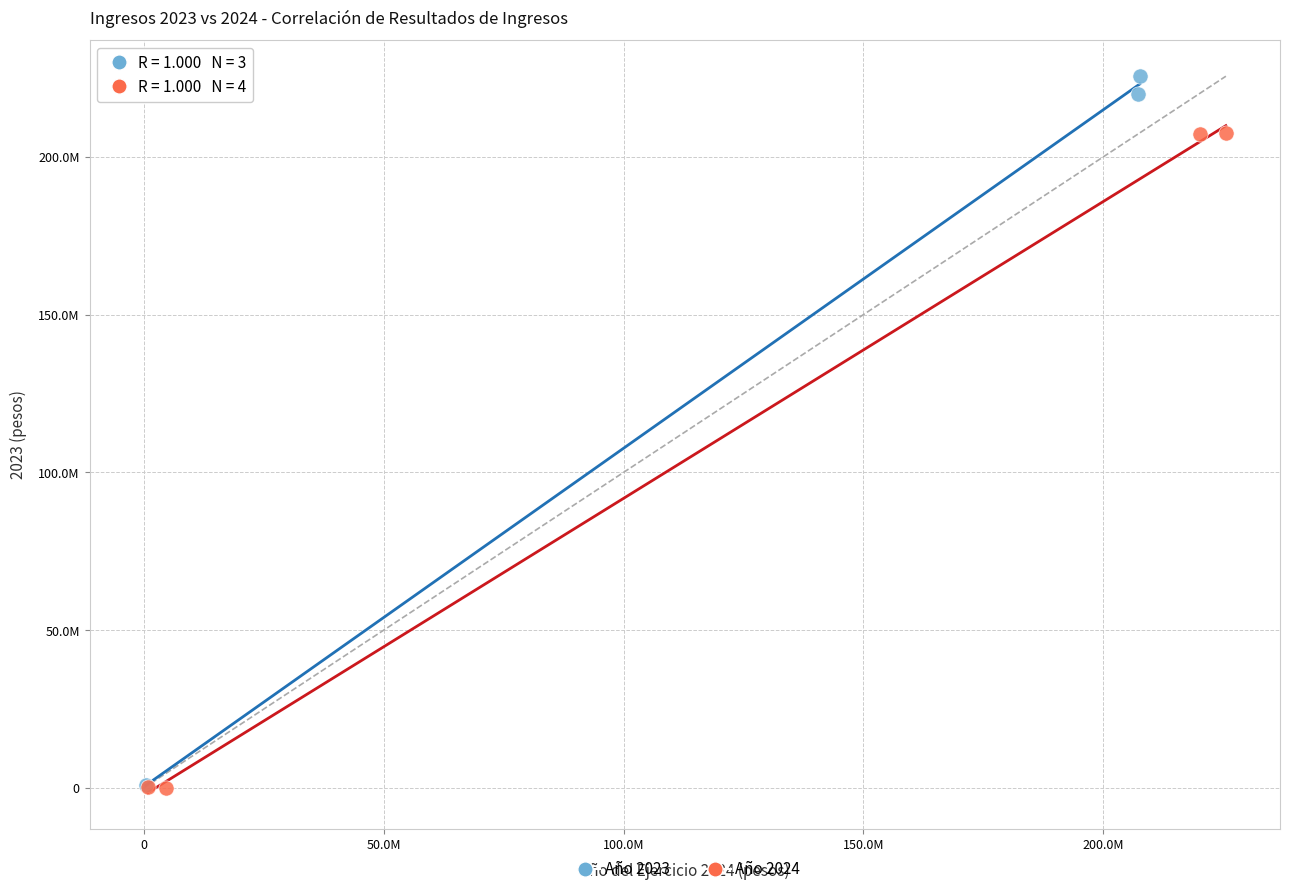

What are all the series names shown in the legend?

Año 2023, Año 2024